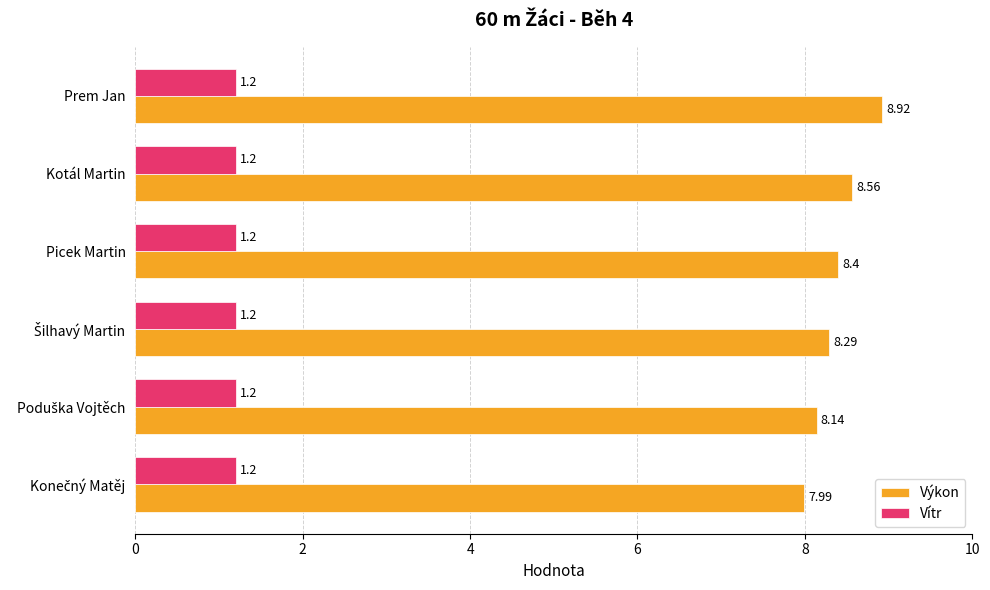

Which series changed the most between Picek Martin and Prem Jan?

Výkon